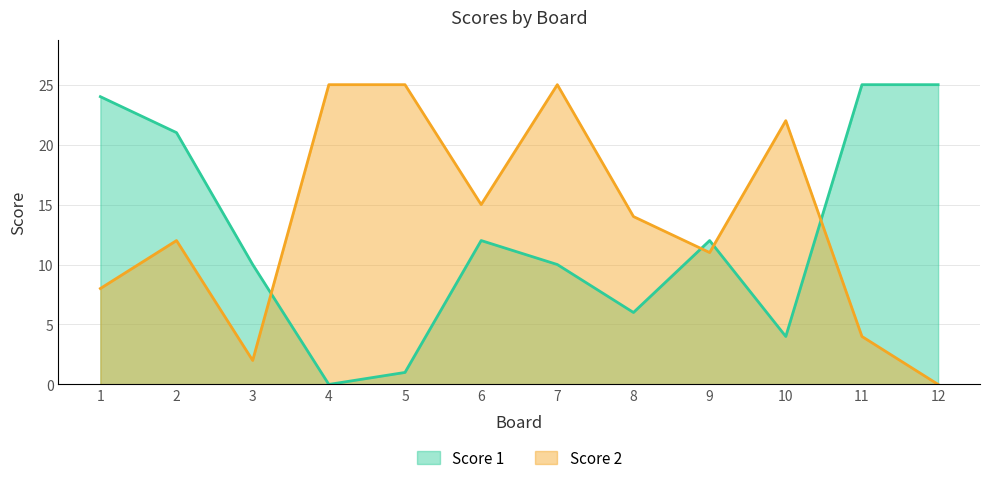

Where do Score 2 and Score 1 first cross each other?

3 and 4